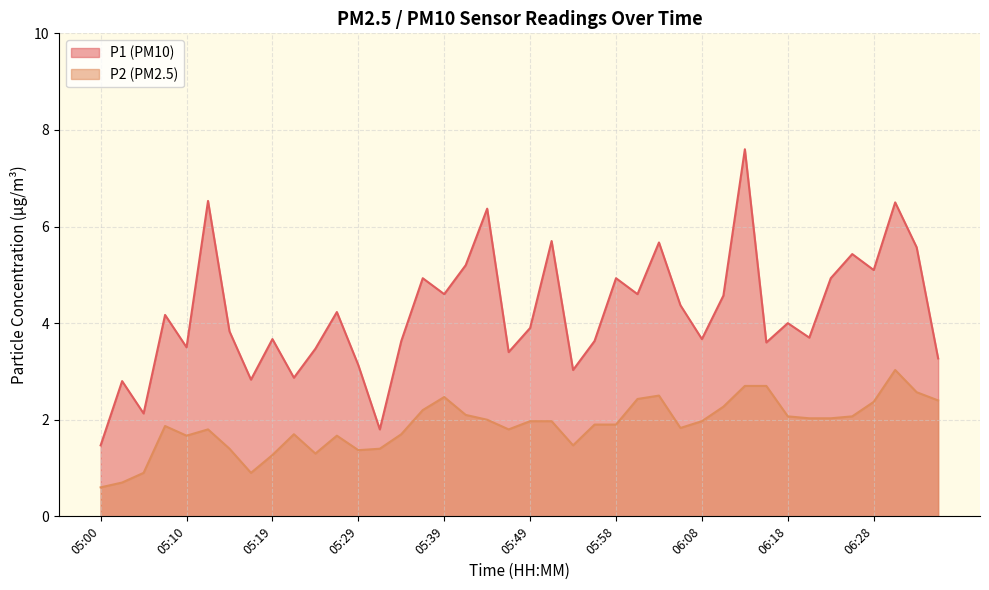

True or false: P1 and P2 cross at least once.

False